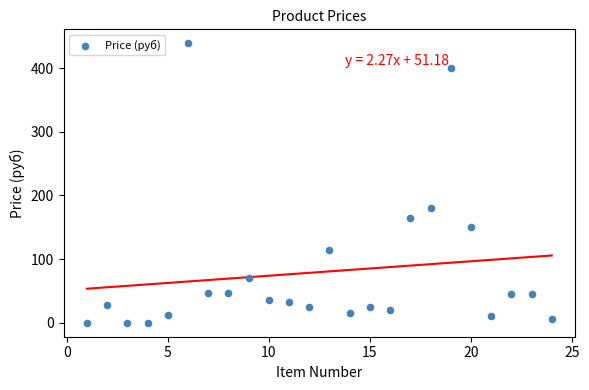

What is the range of Y values (max minus min)?

438.9